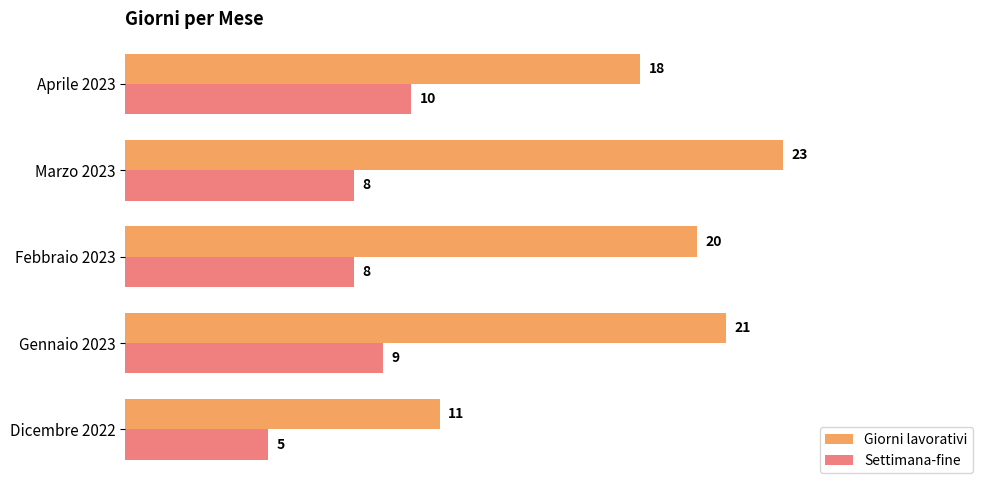

What is the greatest value displayed?

23